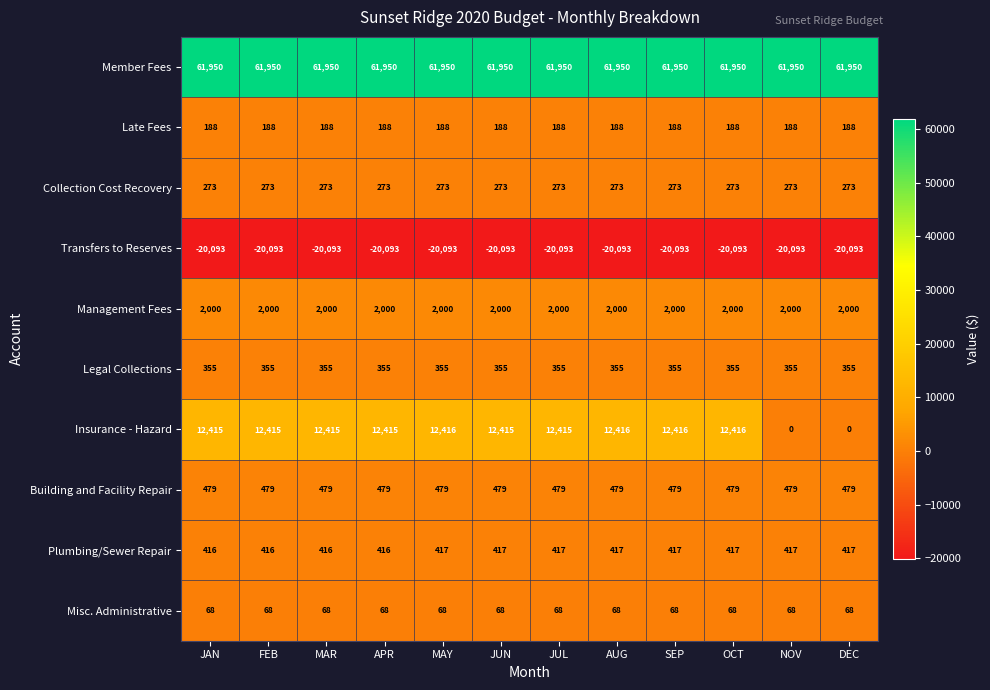

What is the lowest value of the Member Fees series?

61950